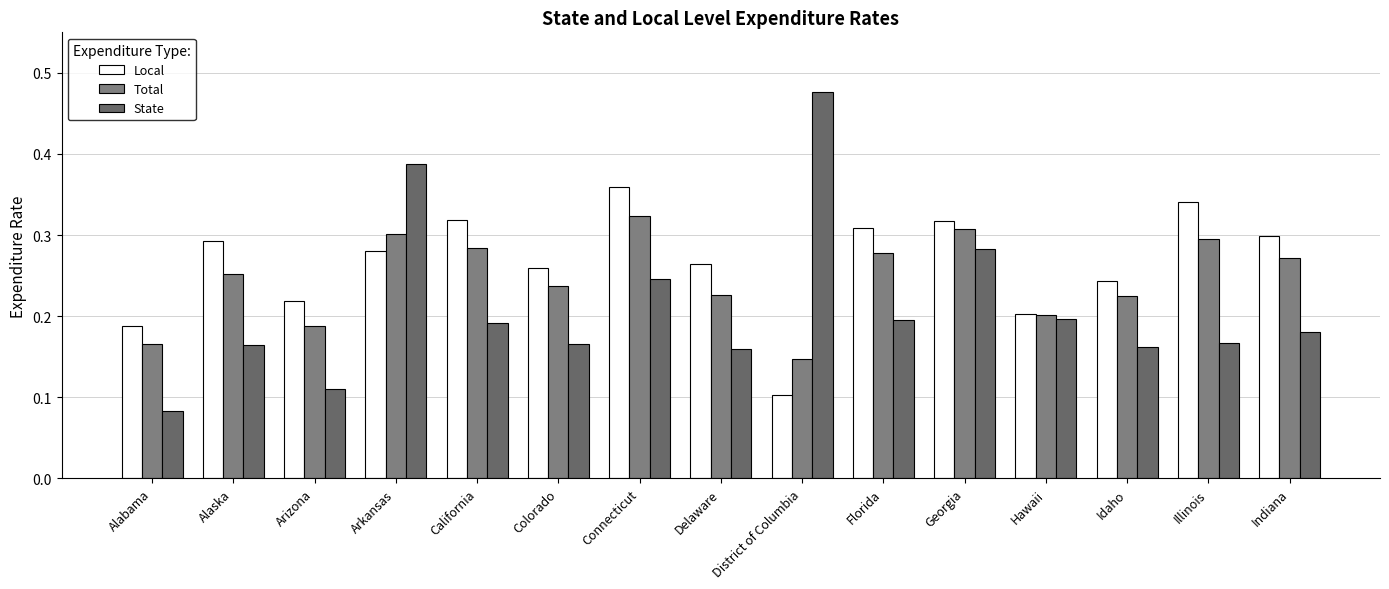

What is the minimum value for Local?

0.1